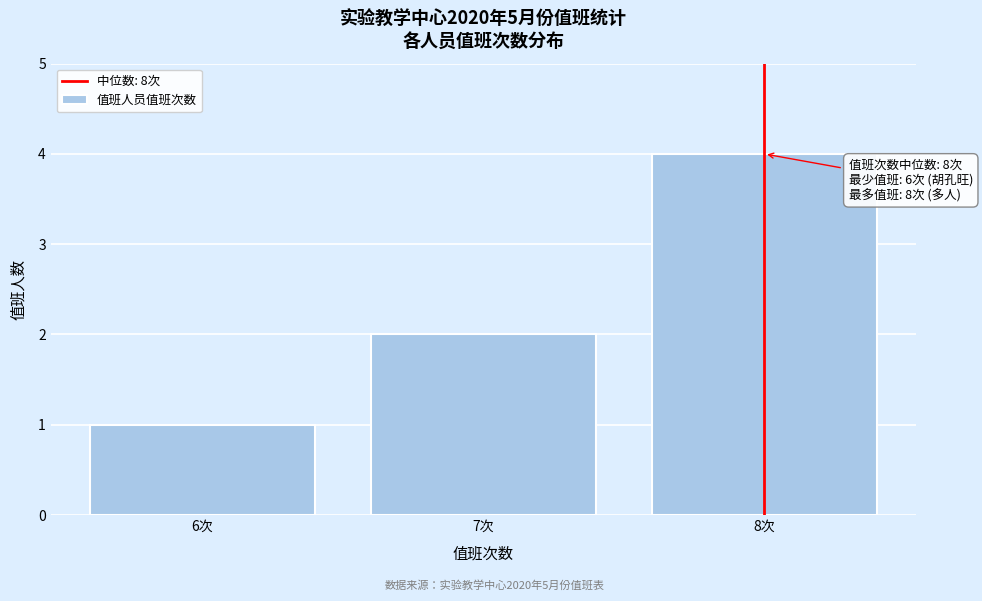

Reading left to right, what are all the values shown in this chart?

6次=1	7次=2	8次=4